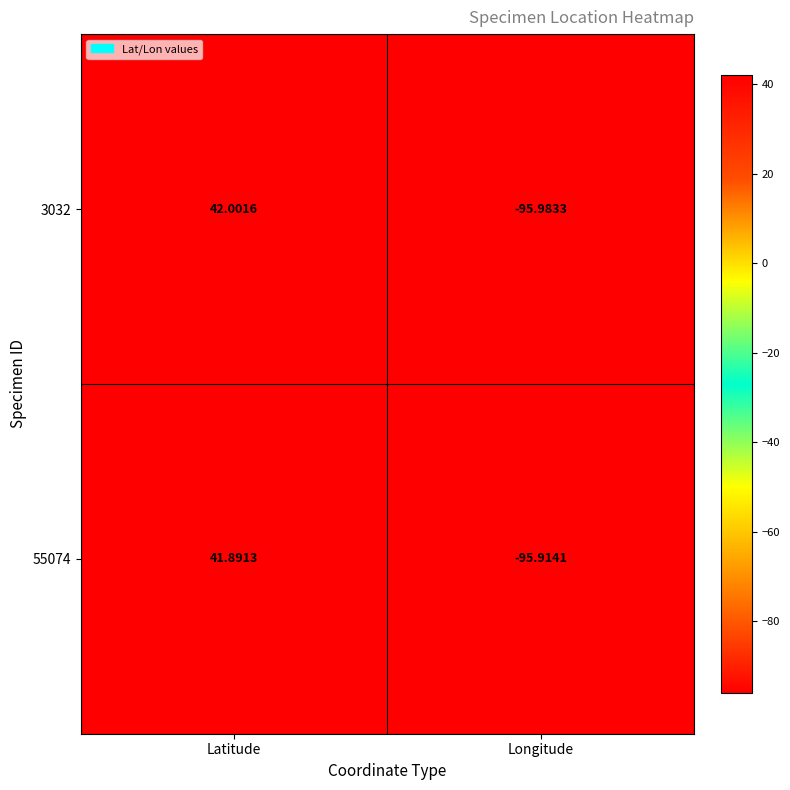

List the series in order of their overall mean, lowest first.

55074, 3032